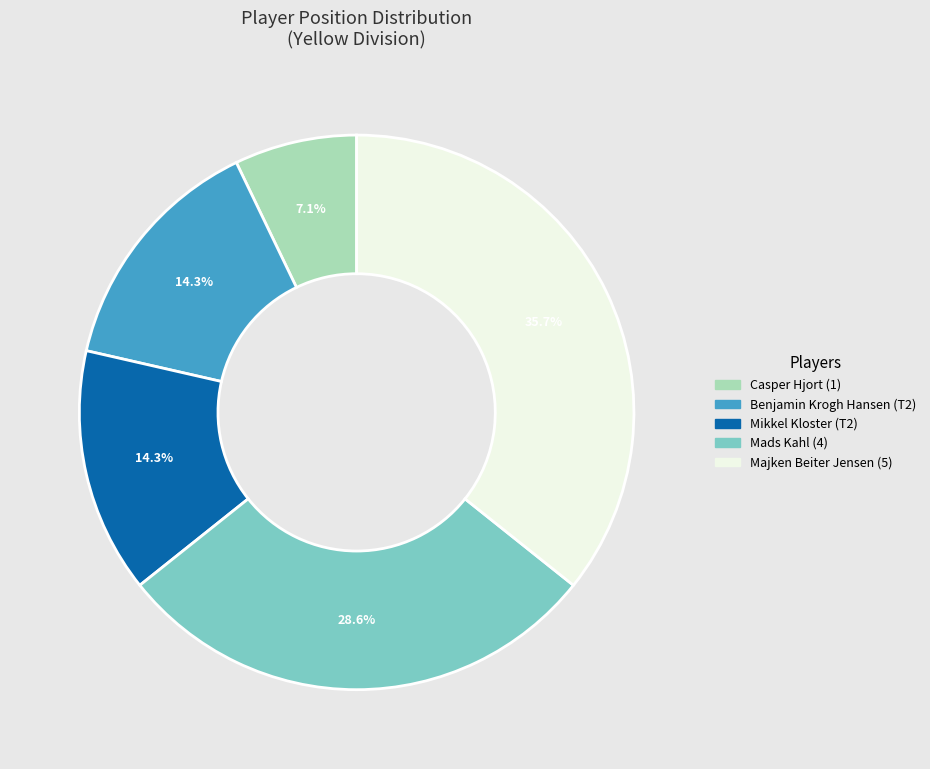

Which slice is the smallest?

Casper Hjort (1)